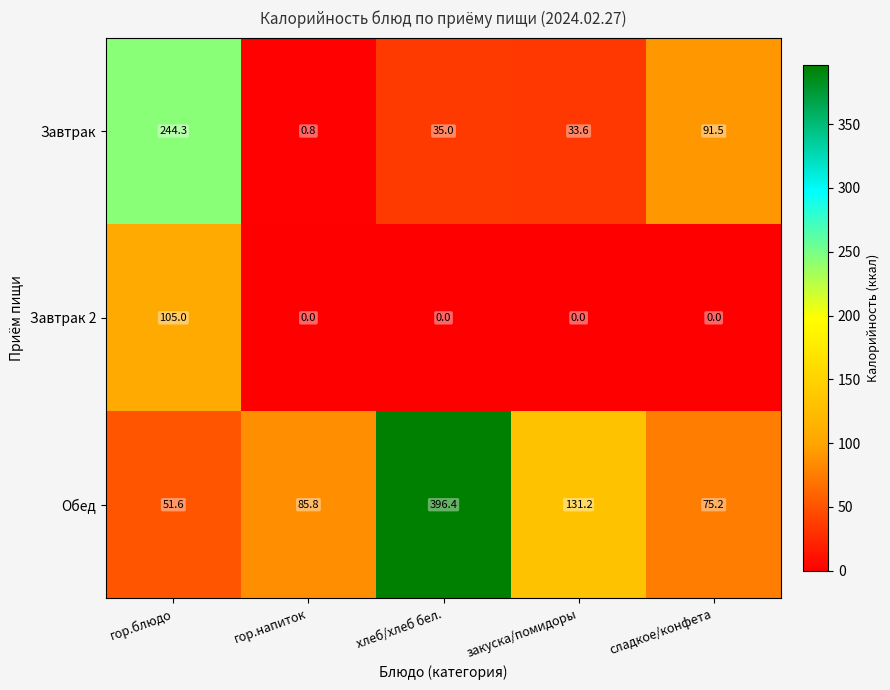

At which label does Завтрак first exceed 35?

гор.блюдо